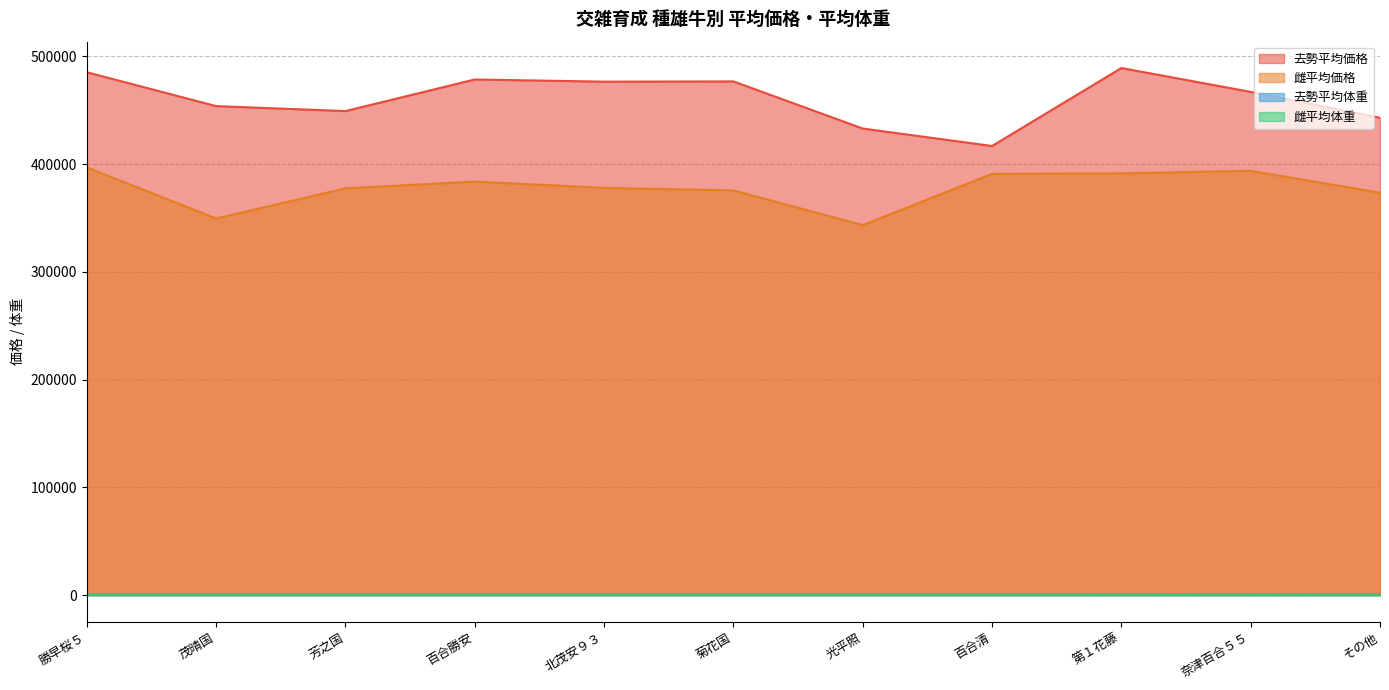

Reading left to right, what are all the values shown in this chart?

去勢平均価格: 485325.0	453908.6	449280.0	478620.0	476588.6	476820.0	433080.0	416880.0	489240.0	467100.0	443100.0
雌平均価格: 397008.0	349560.0	377568.0	383832.0	378000.0	375660.0	343440.0	390960.0	391500.0	393840.0	373505.3
去勢平均体重: 337.4	339.0	327.3	340.3	346.3	328.0	314.4	327.3	353.7	351.5	342.7
雌平均体重: 320.9	295.8	315.4	309.0	306.0	312.5	307.3	309.0	324.0	313.7	314.9